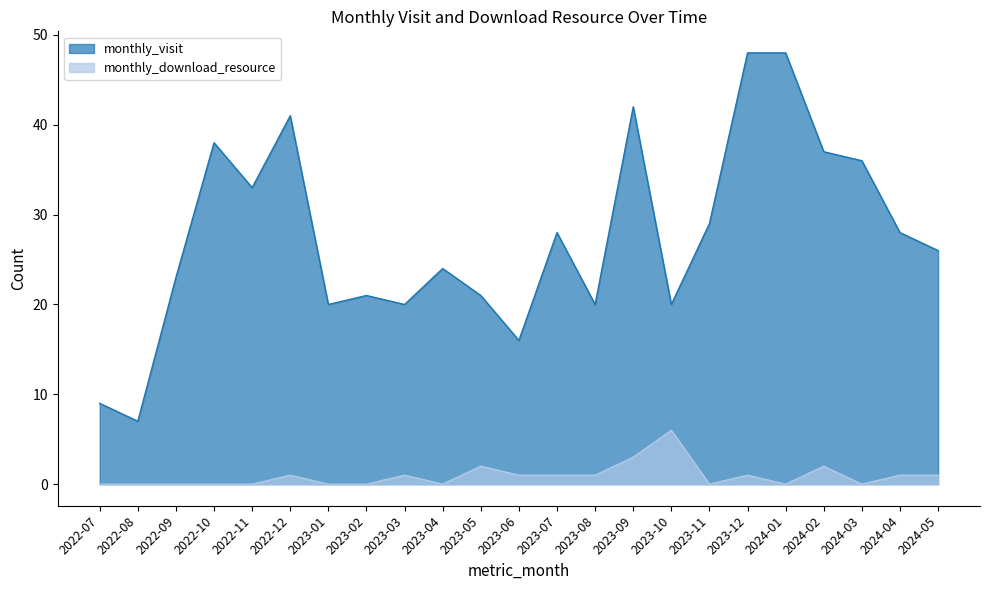

Which series has the widest spread of values?

monthly_visit